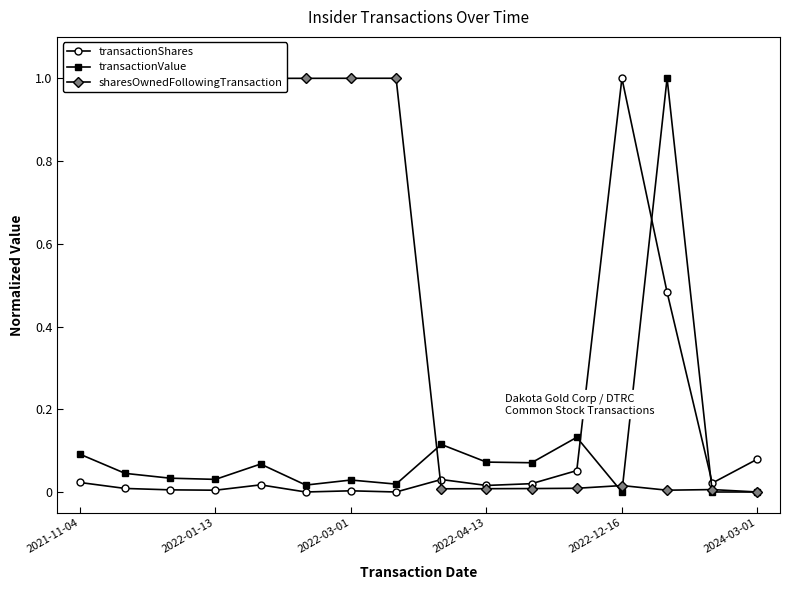

Which series ends up on top after the final intersection of transactionShares and transactionValue?

transactionShares